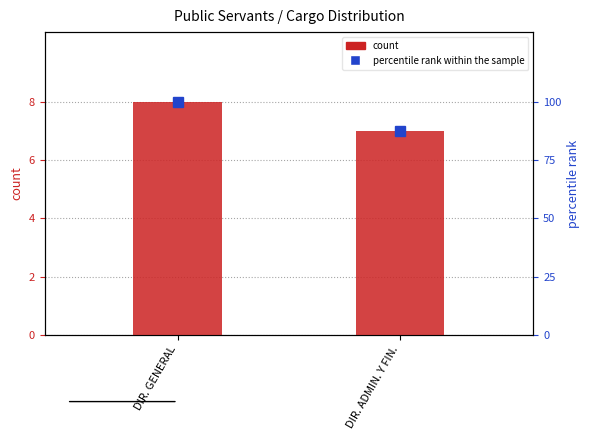

What is the label of the 2nd bar from the left?

DIR. ADMIN. Y FIN.